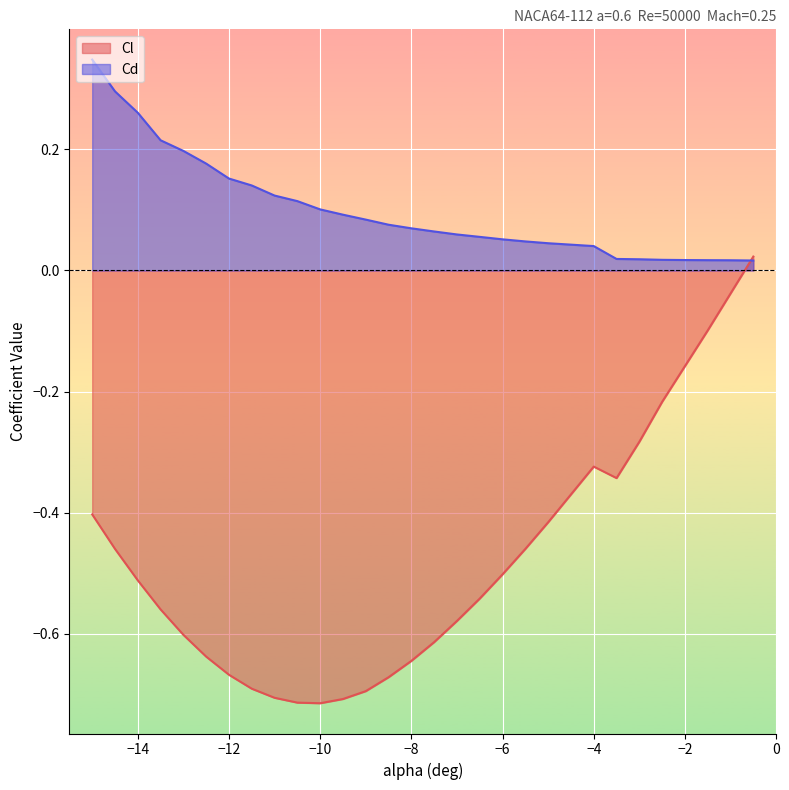

What is the lowest value of the Cl series?

-0.7